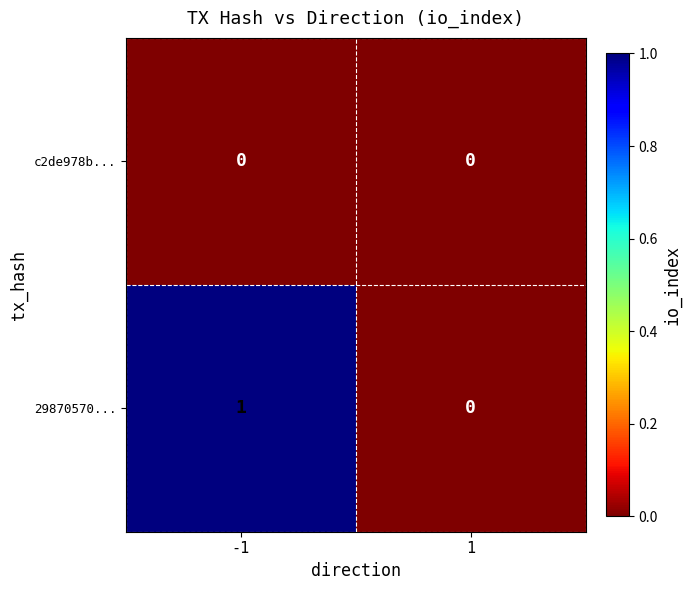

Is it true that c2de978b... equals 0 at 1?

True